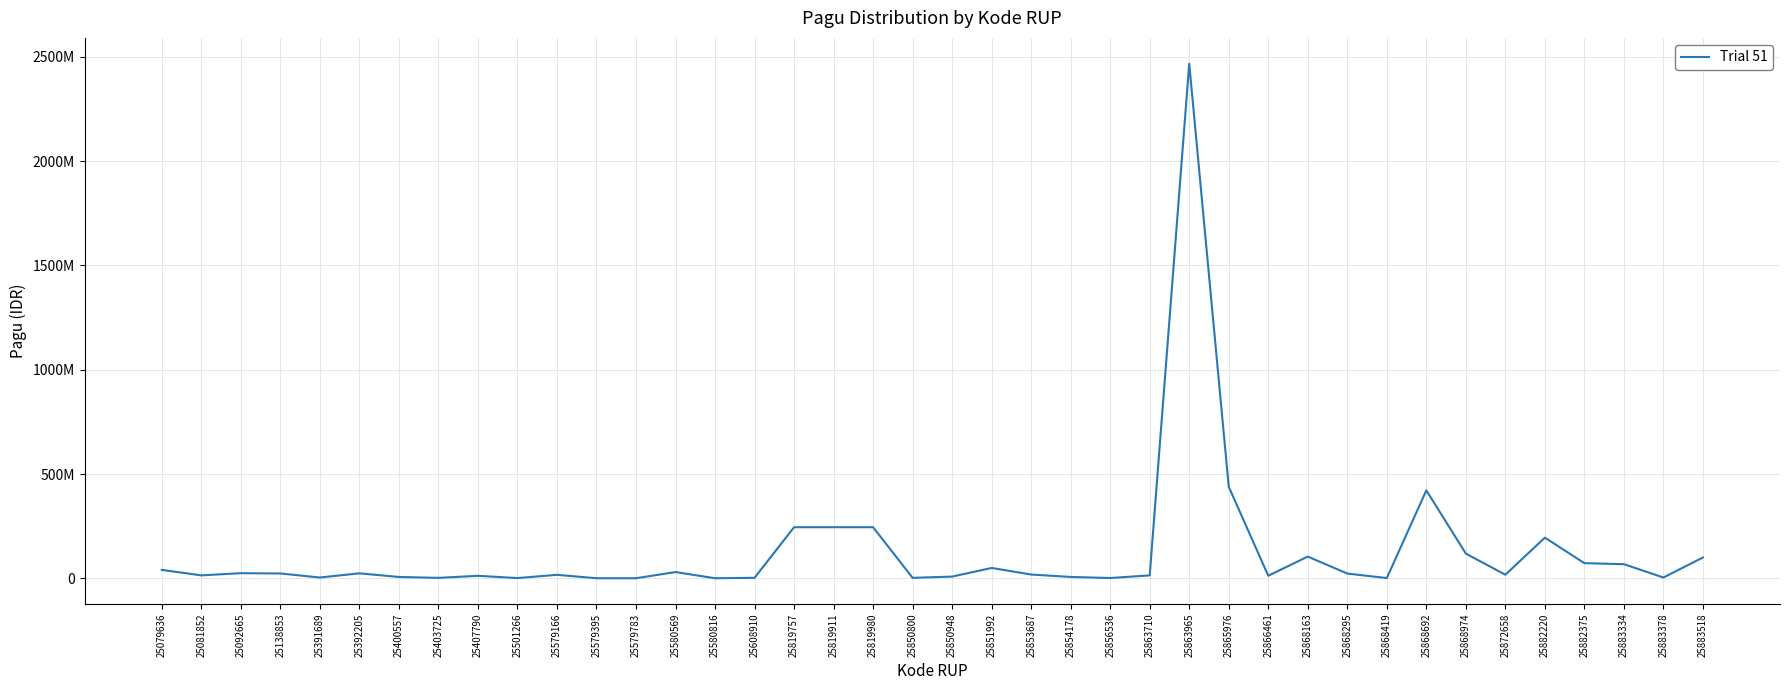

Reading left to right, extract all data points from this chart.

25079636=40295000	25081852=14100000	25092665=24650000	25138853=23250000	25391689=3865000	25392205=23850000	25400557=6465000	25403725=2160000	25407790=12000000	25501266=1175500	25579166=16695000	25579395=350000	25579783=350000	25580569=30000000	25580816=350000	25608910=2400000	25819757=245000000	25819911=245000000	25819980=245000000	25850800=2265000	25850948=8256600	25851992=49675000	25853687=18145000	25854178=6600000	25856536=1400000	25863710=14045000	25863965=2467677613	25865976=438815000	25866461=12300000	25868163=104135000	25868295=22810000	25868419=1200000	25868692=421550000	25868974=118505000	25872658=17250000	25882220=195003800	25882375=72600000	25883334=67708900	25883378=3960000	25883518=99800000